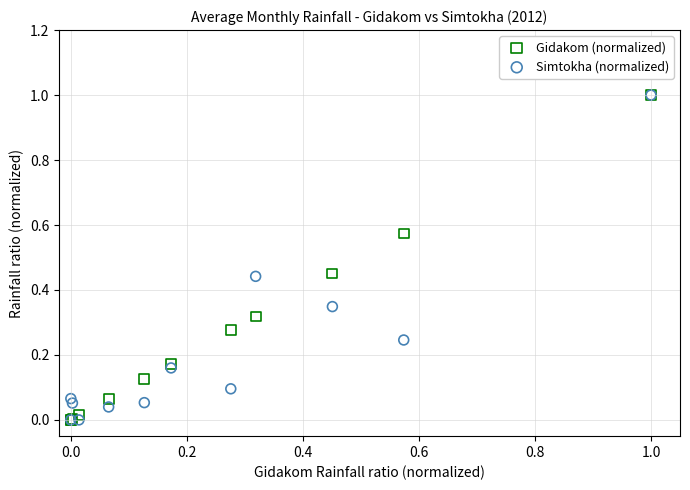

What are all the series names shown in the legend?

Gidakom (normalized), Simtokha (normalized)